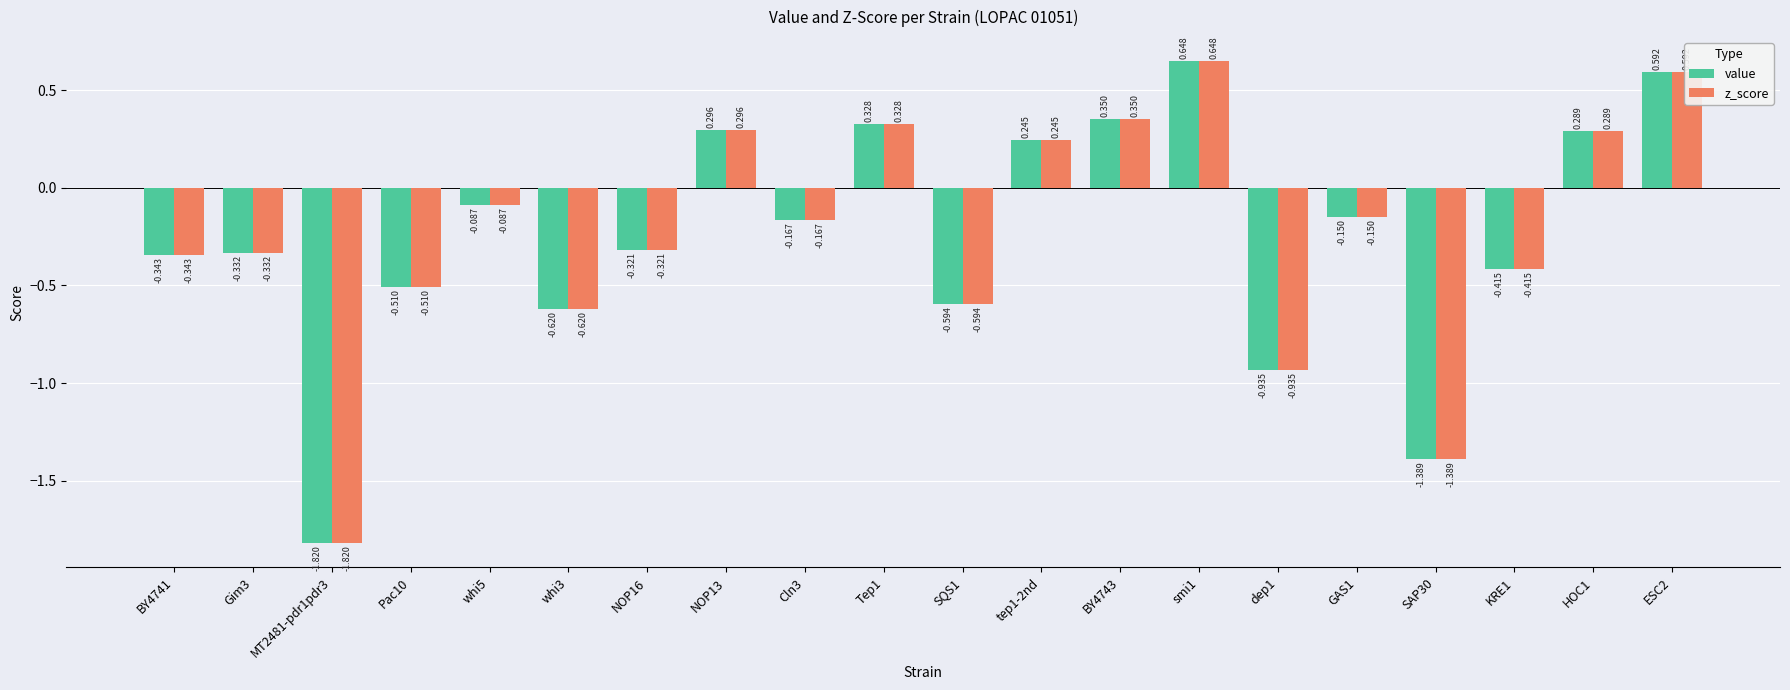

How many data points in value are less than 0?

13